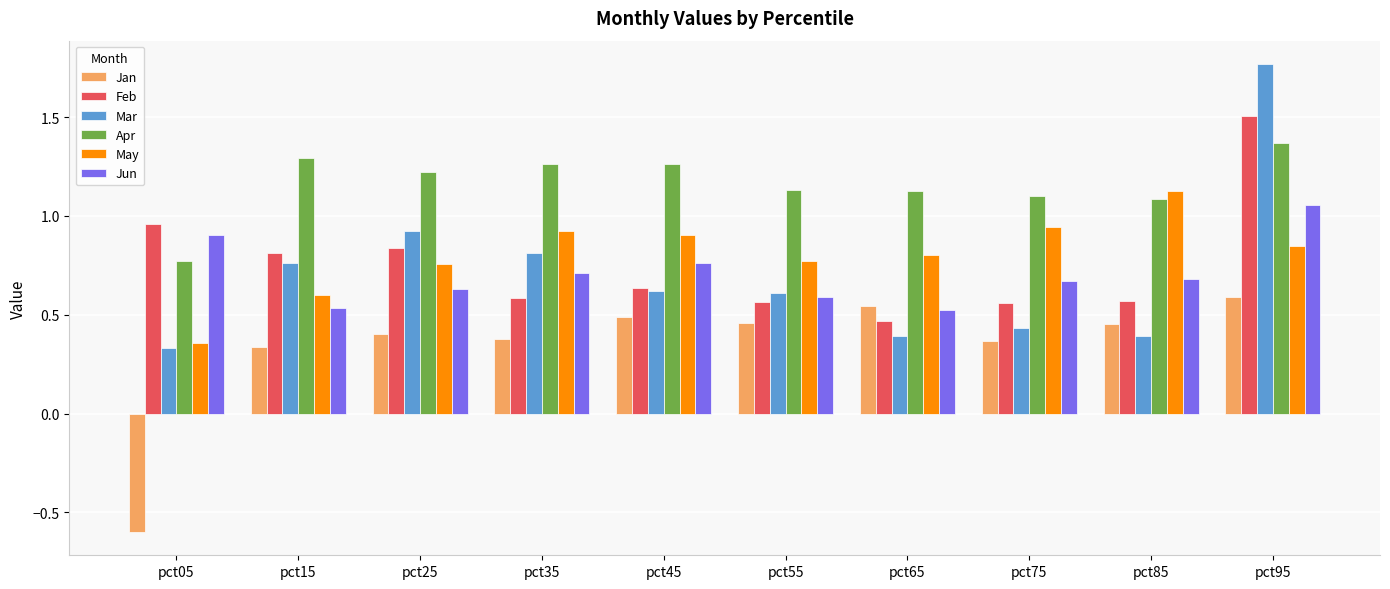

Read the Jan value at pct05.

-0.6